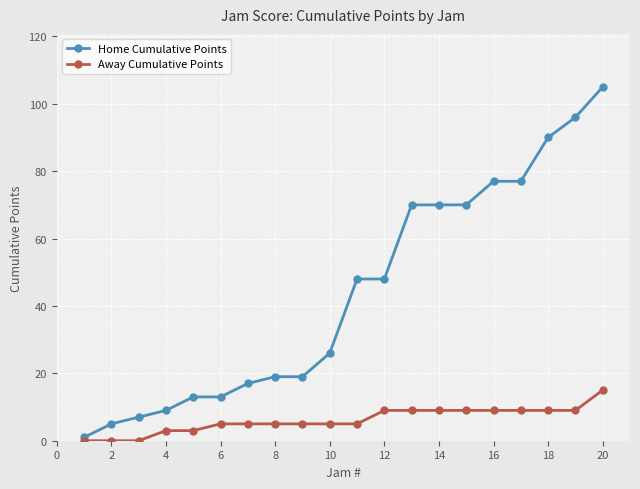

What is the maximum value shown in the chart?

105